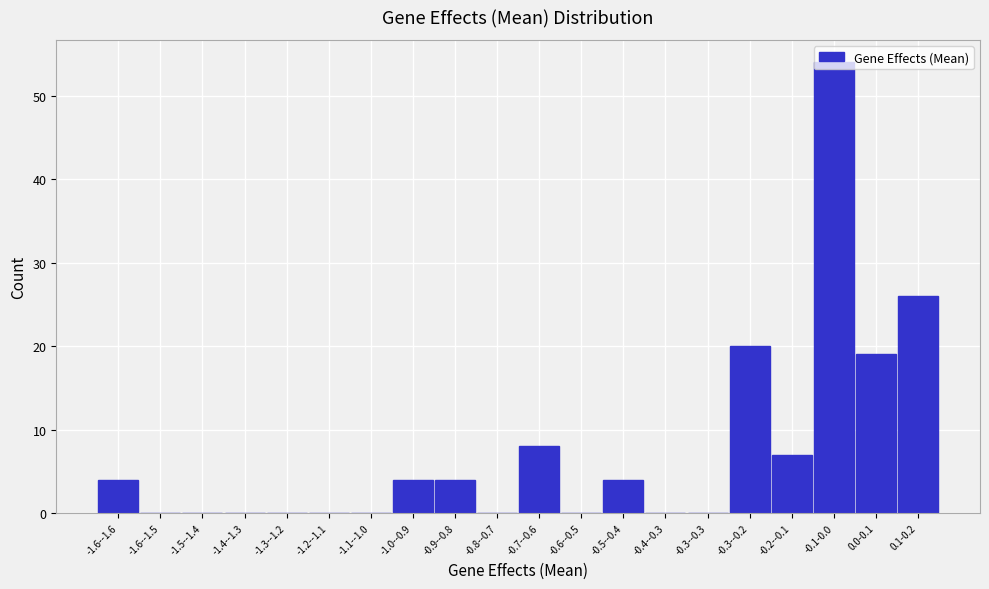

The value at -1.6--1.5 is -27. True or false?

False